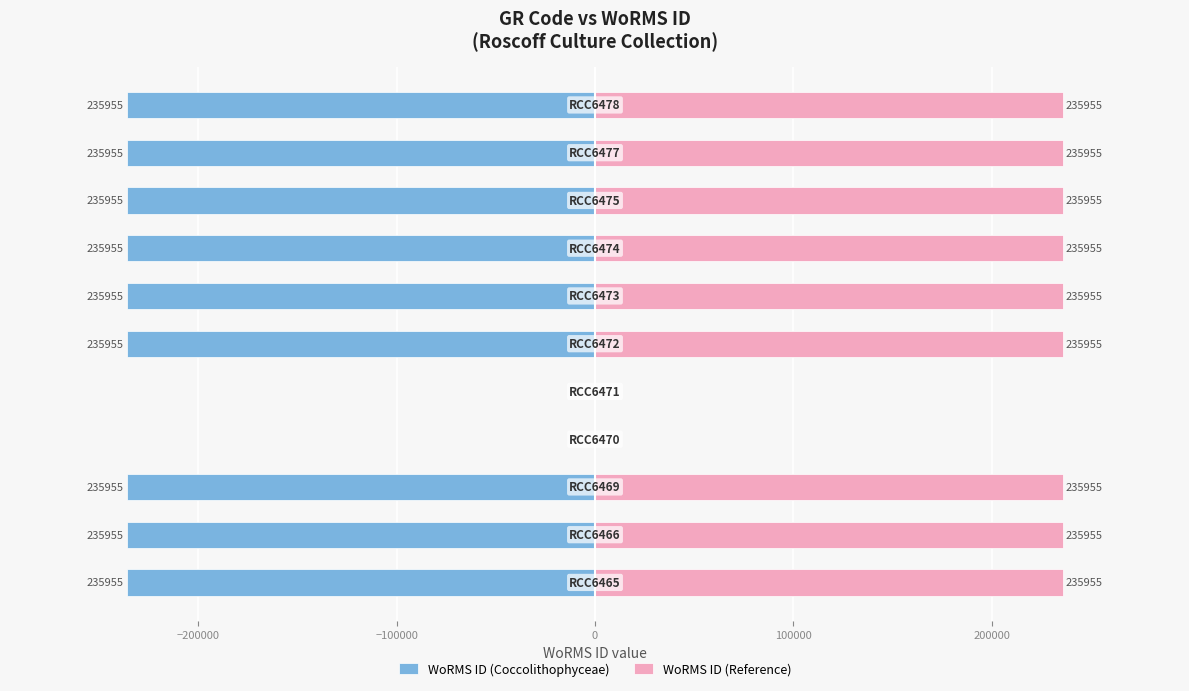

The value of WoRMS ID (Coccolithophyceae) at 100000 is 0. True or false?

True